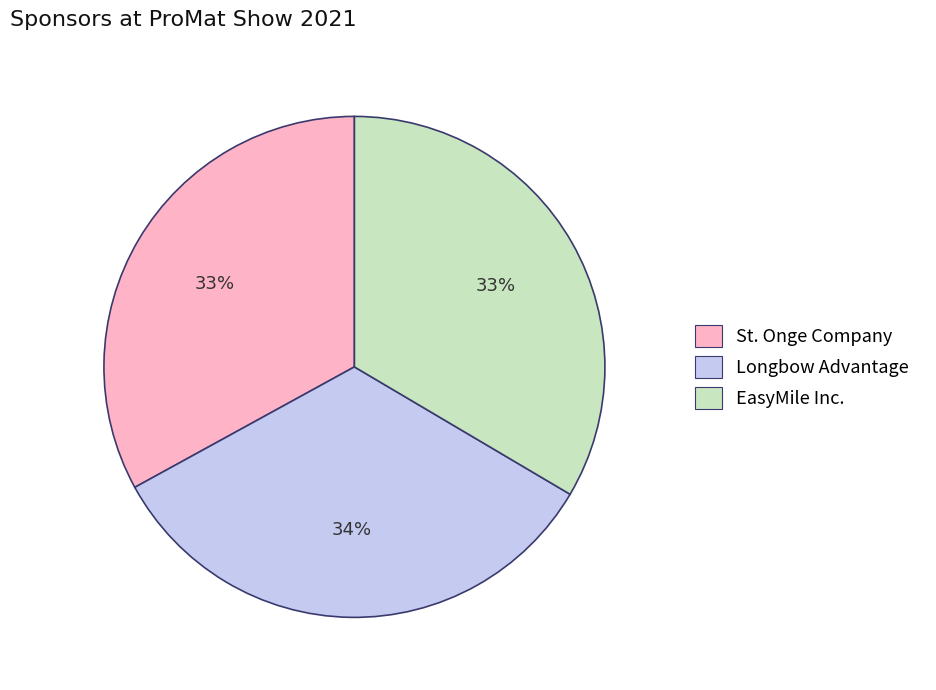

To the nearest percent, what portion does St. Onge Company represent?

33%